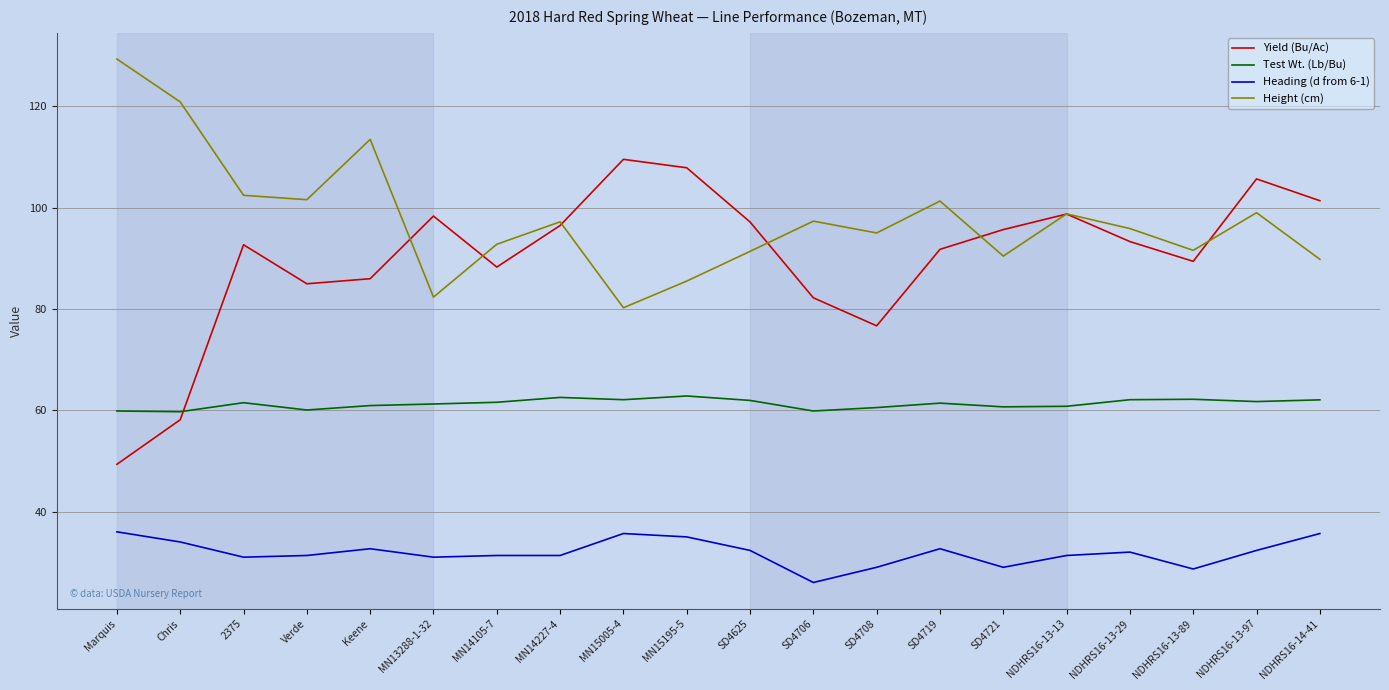

Which series has the widest spread of values?

Yield (Bu/Ac)